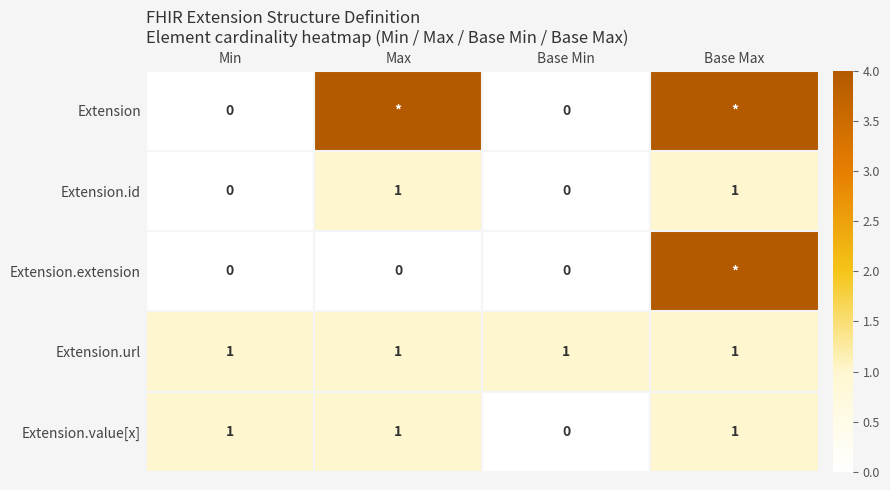

What is the difference between the highest and lowest values at Base Max?

3